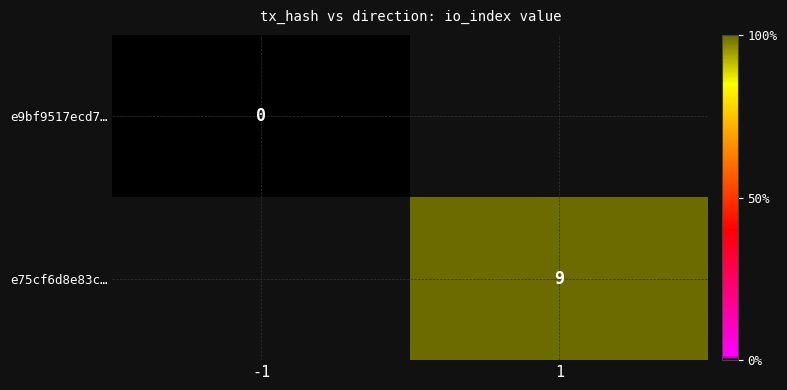

Count the number of data series in this chart.

2